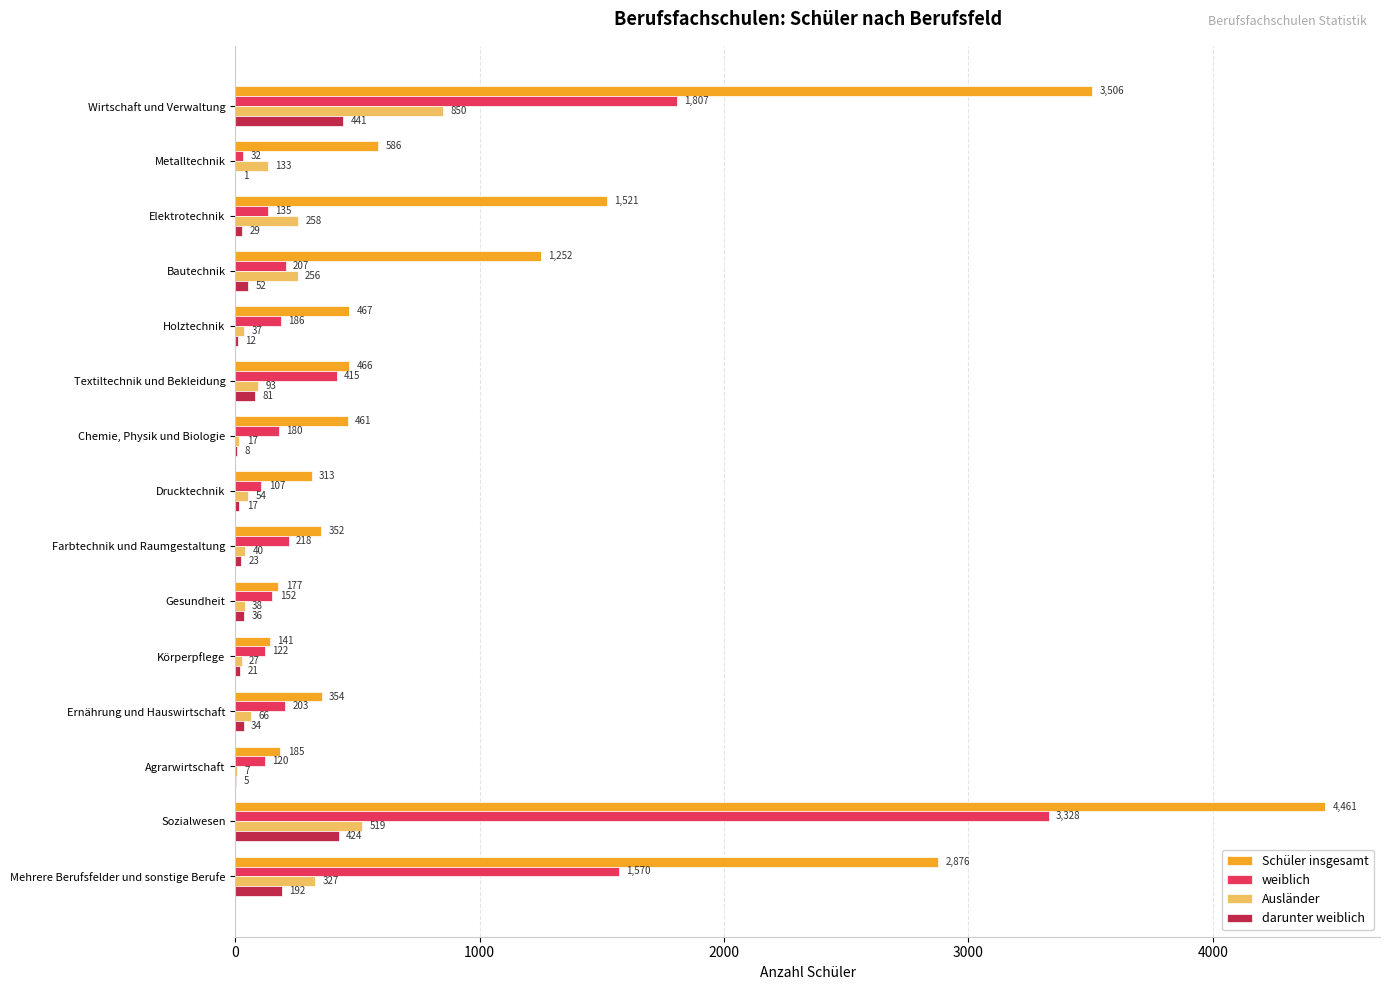

Between Textiltechnik und Bekleidung and Sozialwesen, which series saw the biggest shift?

Schüler insgesamt